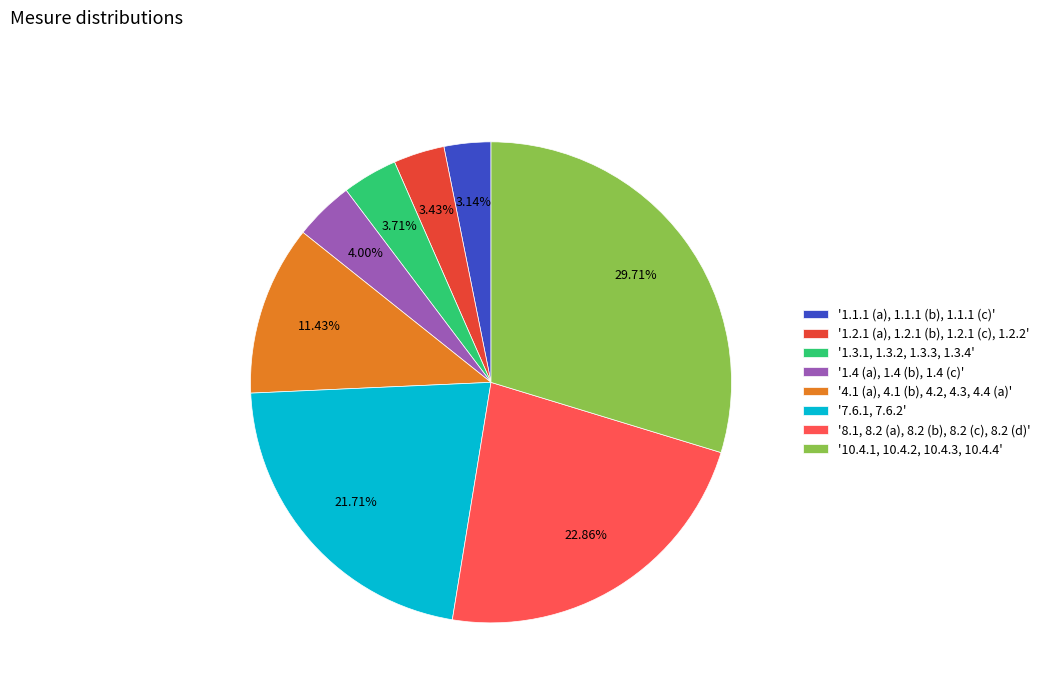

Count the number of slices in the pie.

8